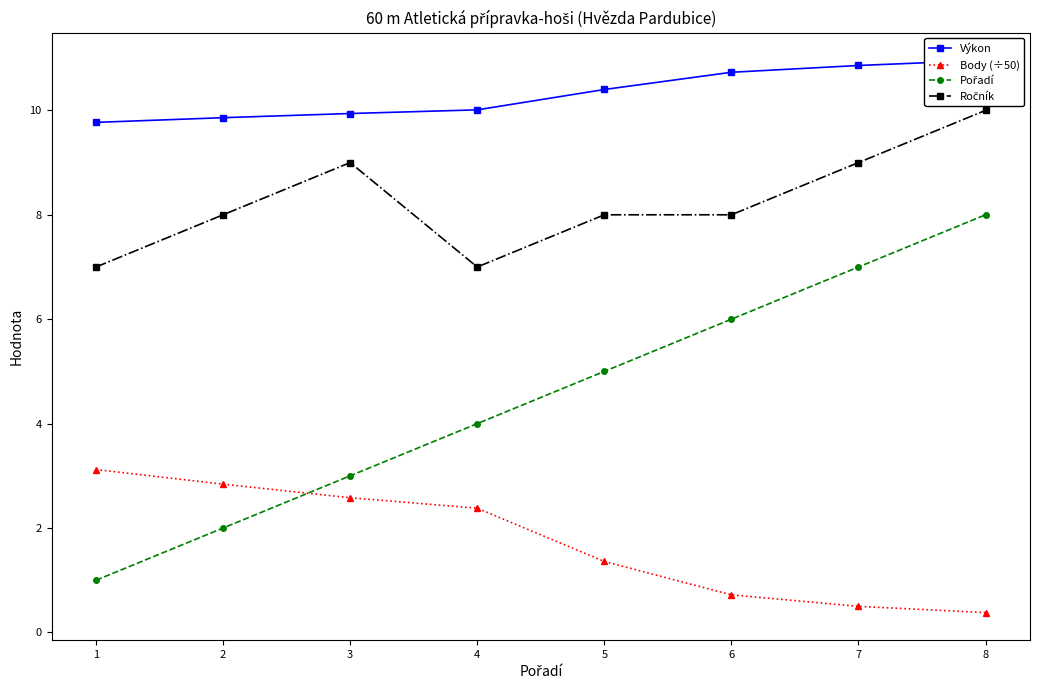

Reading left to right, transcribe all the data shown in this chart.

Výkon: 9.8	9.9	9.9	10.0	10.4	10.7	10.9	11.0
Body (÷50): 3.1	2.8	2.6	2.4	1.4	0.7	0.5	0.4
Pořadí: 1.0	2.0	3.0	4.0	5.0	6.0	7.0	8.0
Ročník: 7.0	8.0	9.0	7.0	8.0	8.0	9.0	10.0